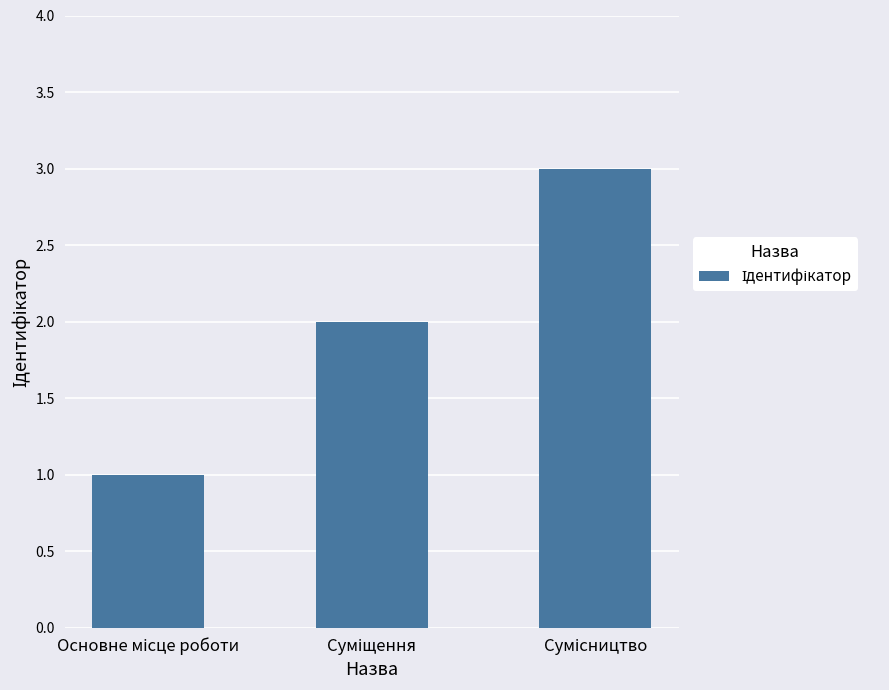

What is the greatest value displayed?

3